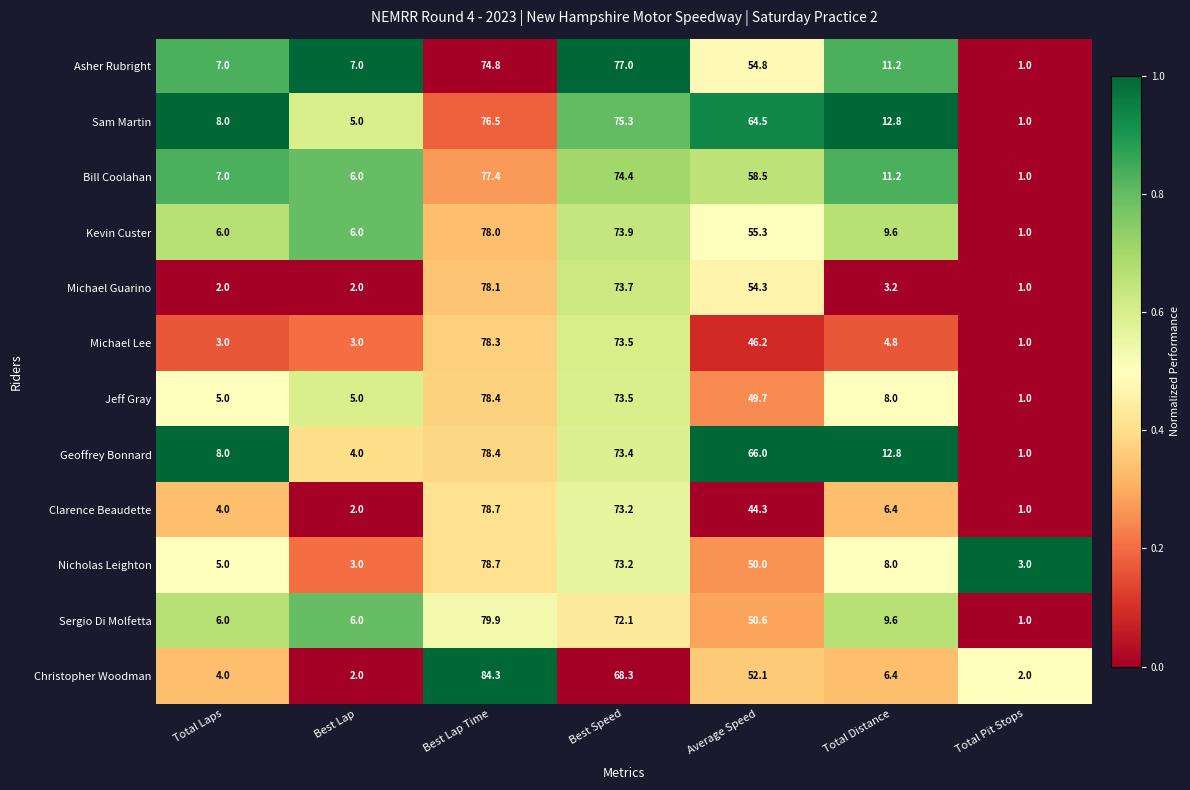

What is the average value of the Nicholas Leighton series?

31.6